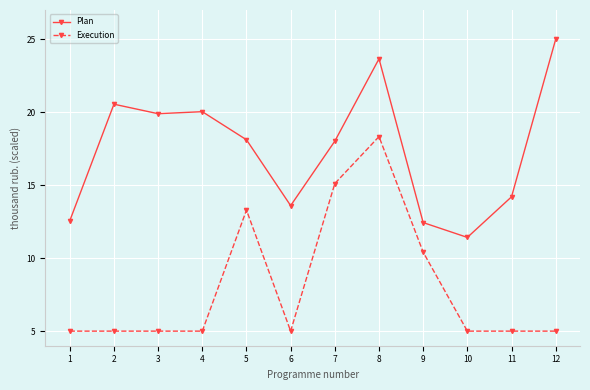

True or false: Execution and Plan cross at least once.

False